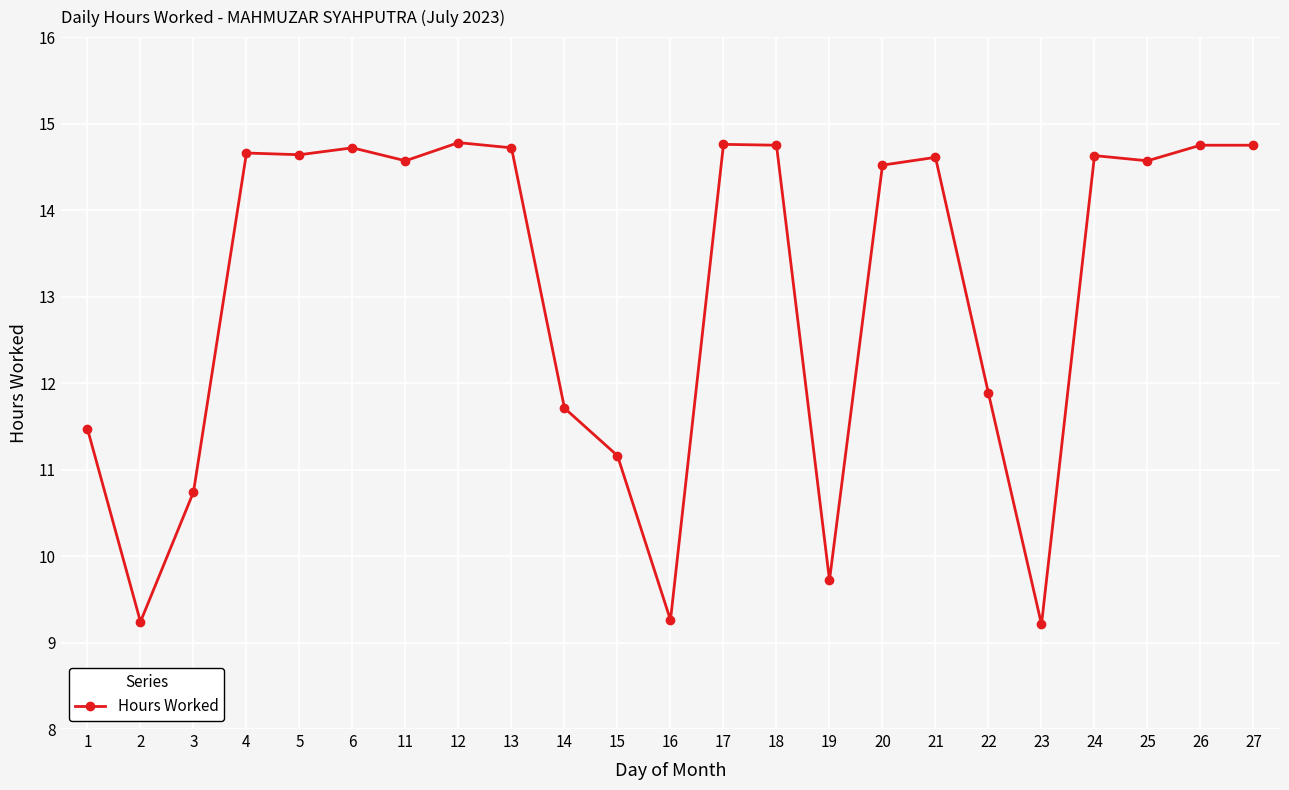

What is the difference between the maximum and minimum values?

5.6